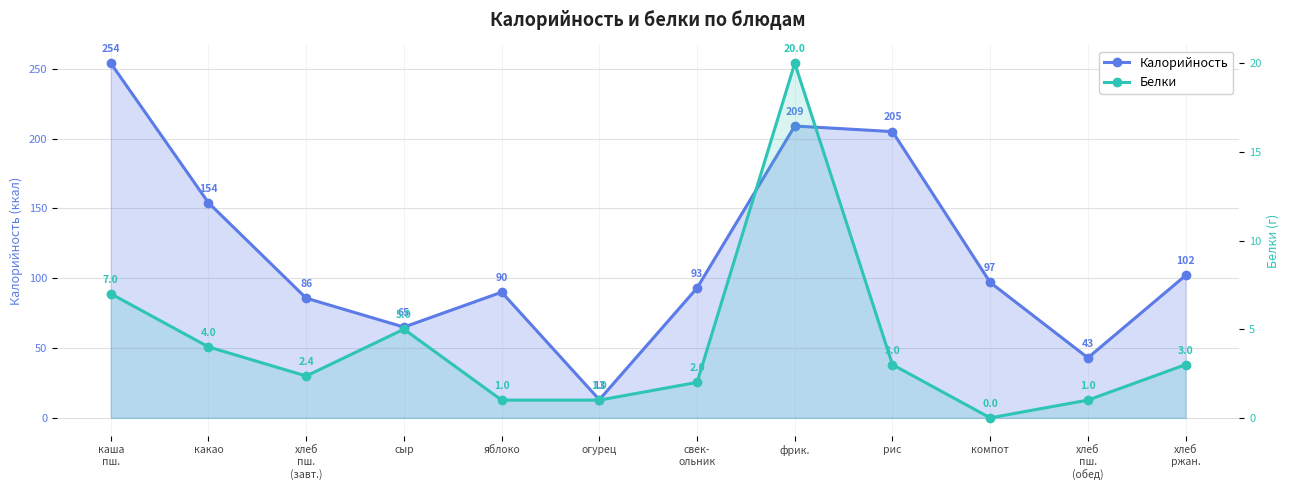

List the series in order of their overall mean, lowest first.

Белки, Калорийность